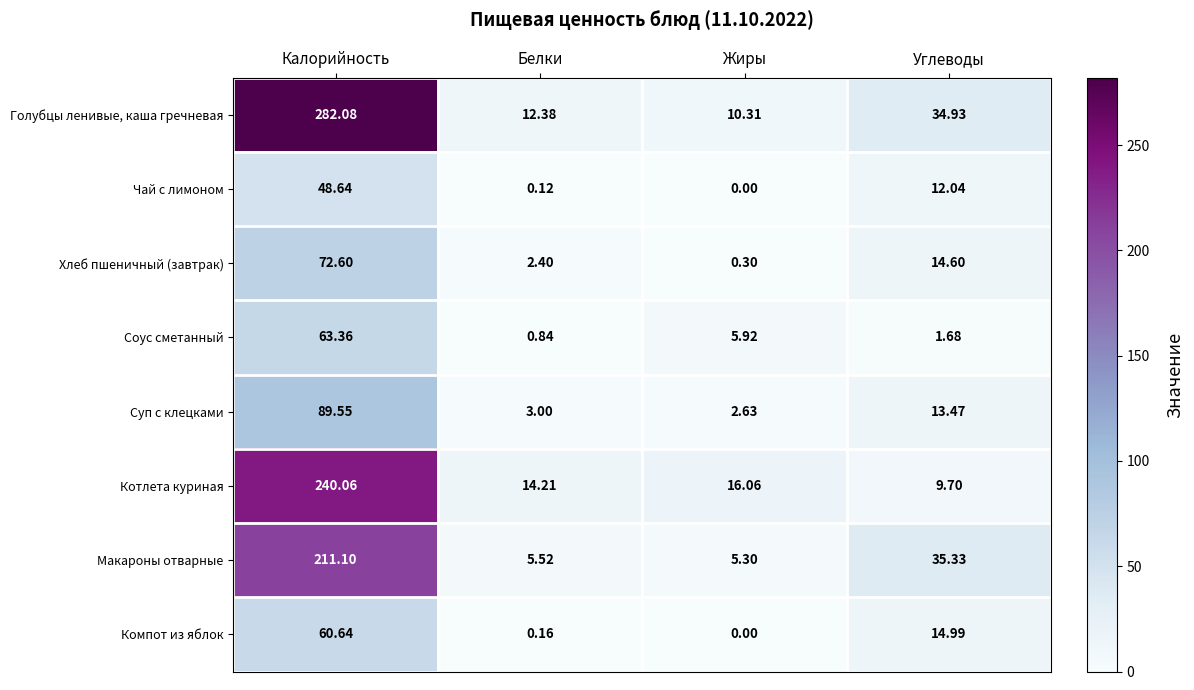

Which category has the highest value across all series?

Калорийность